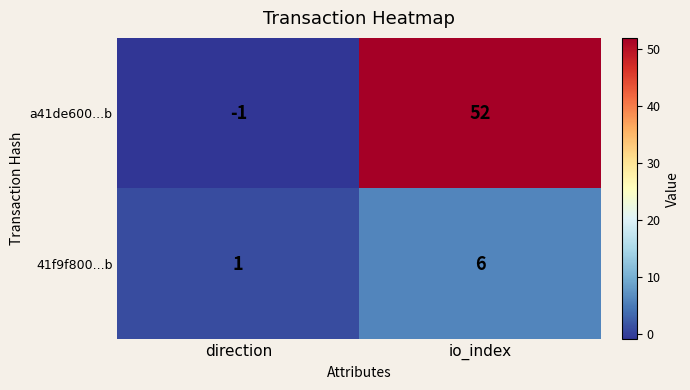

The value of a41de600...b at io_index is 22. True or false?

False